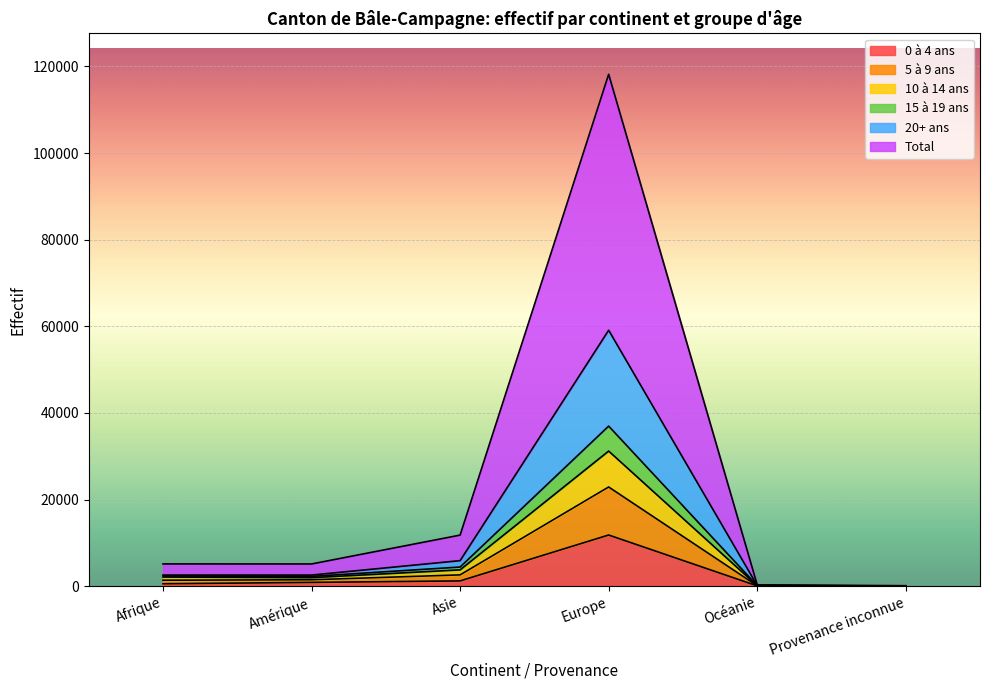

Which category has the lowest value across all series?

Provenance inconnue